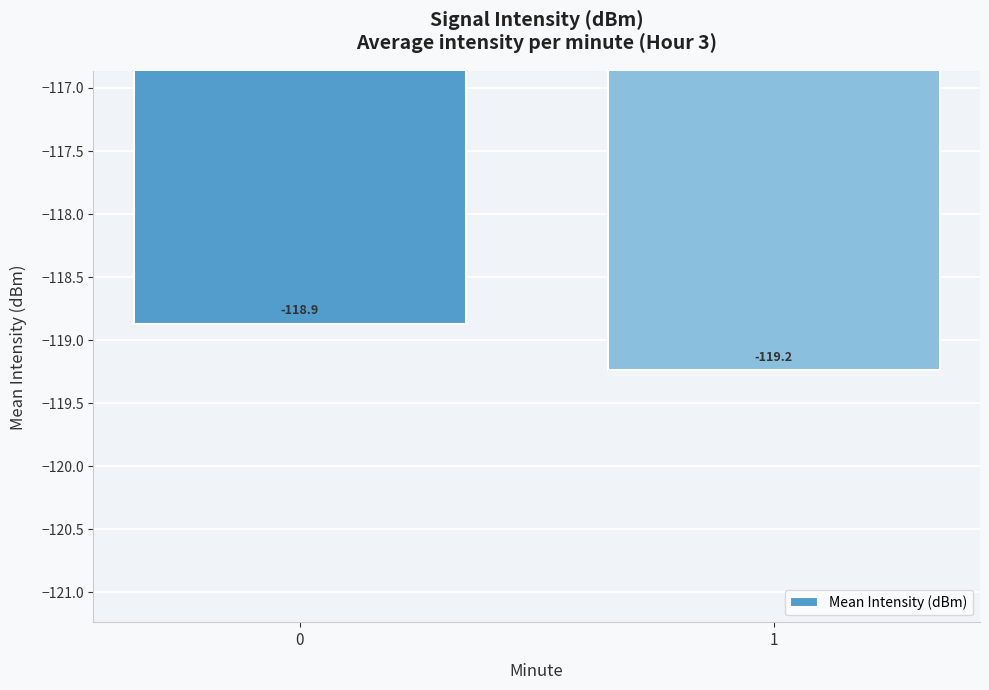

Reading right to left, extract all data points from this chart.

1=-119.2	0=-118.9